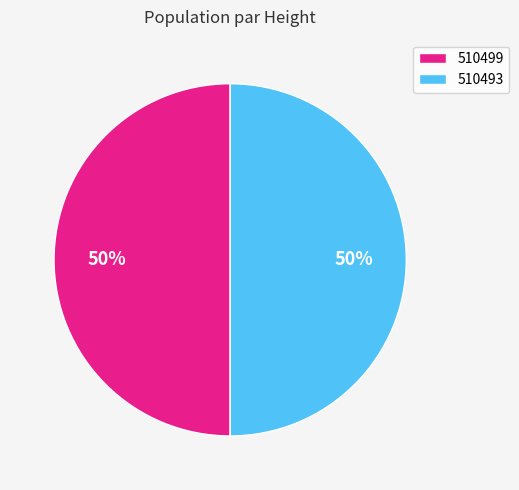

To the nearest percent, what percentage of the pie is 510499?

50%